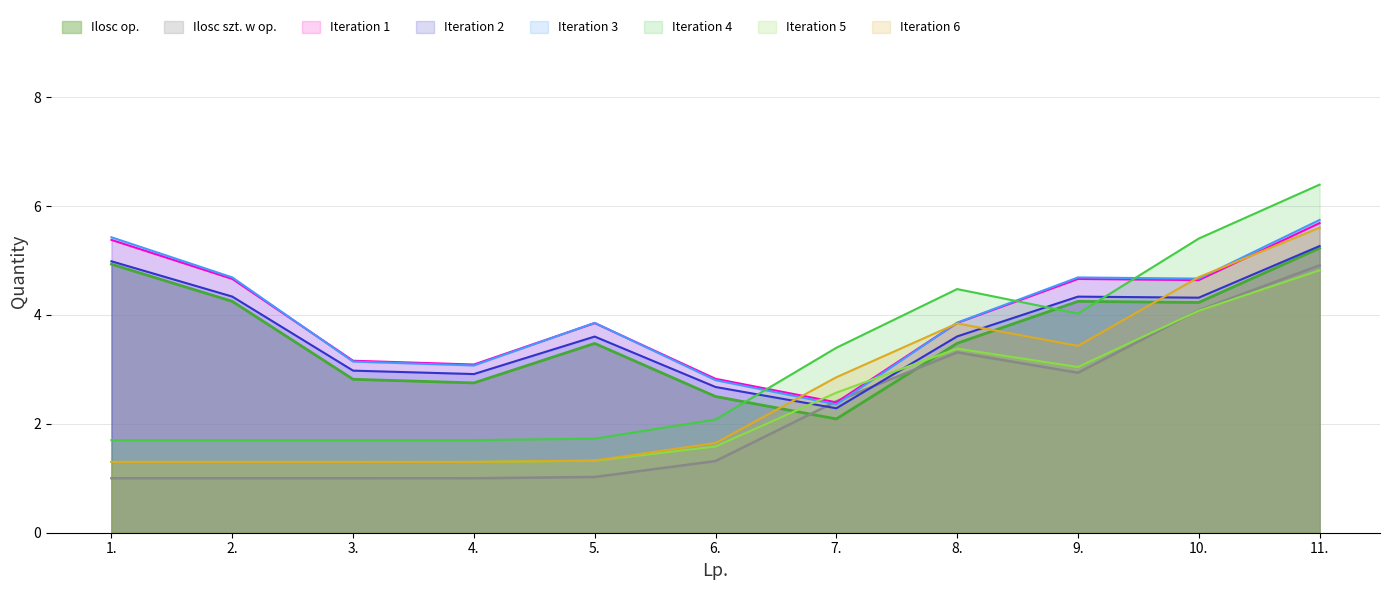

What is the maximum value for Ilosc szt. w op.?

4.9